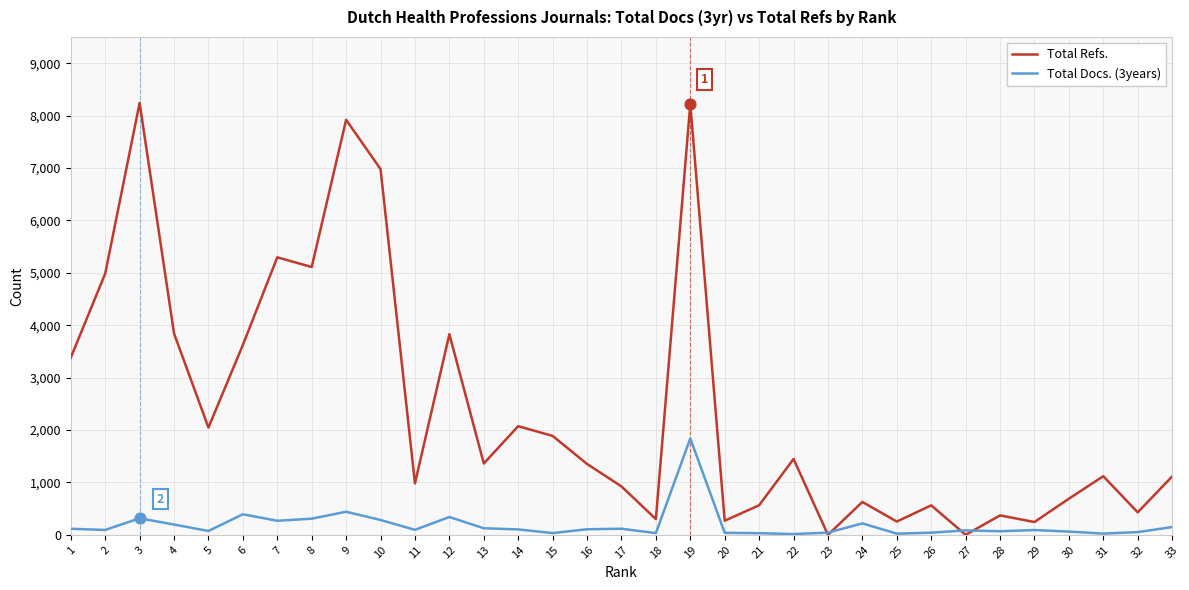

Between 3 and 22, which series saw the biggest shift?

Total Refs.